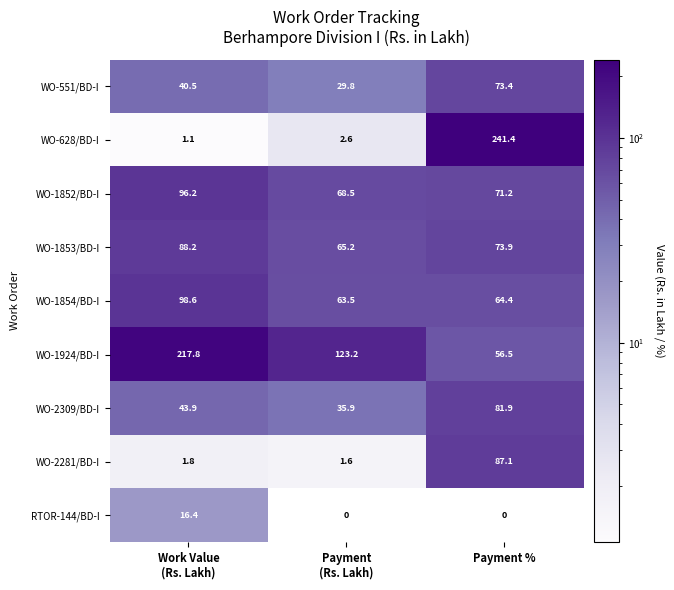

How many categories are shown in the chart?

3